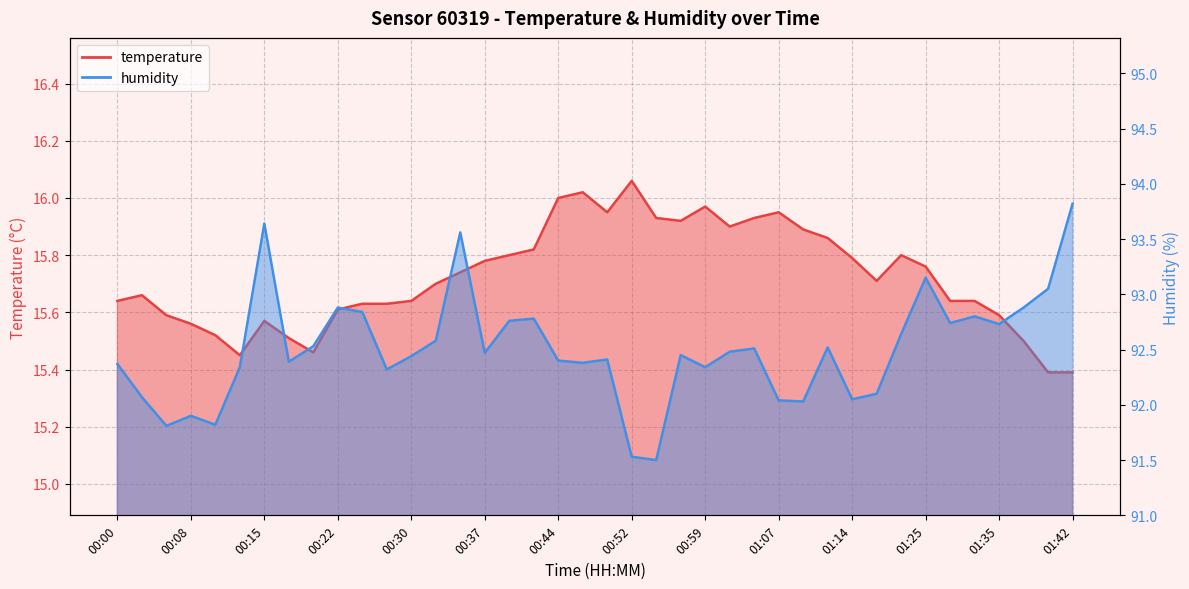

What is the total value across all series at 00:30?

108.1